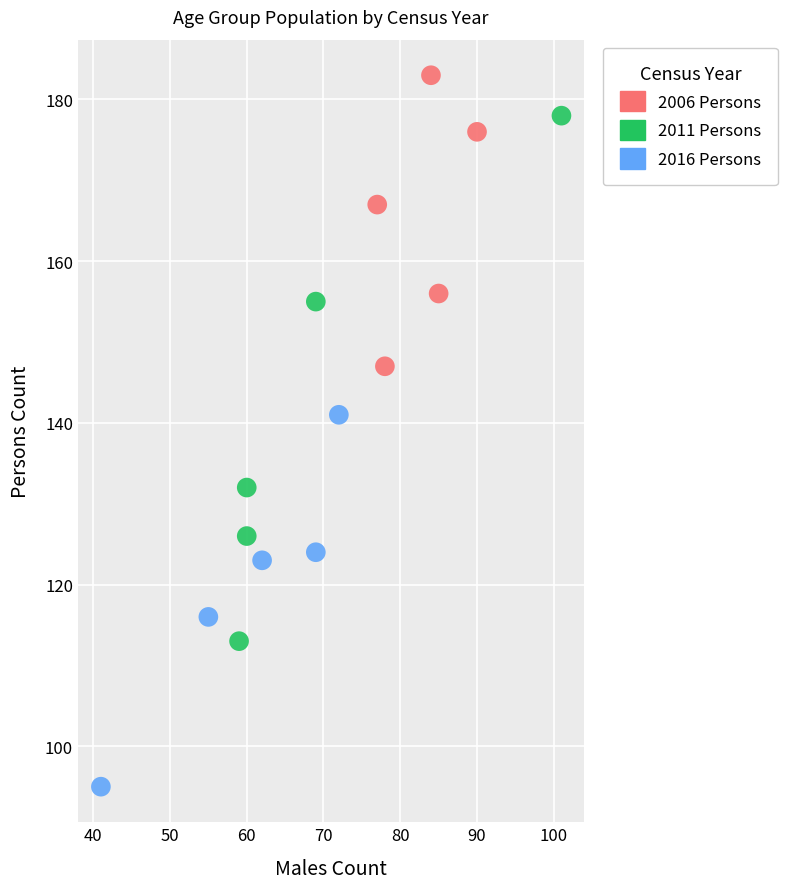

Which series has the largest Y range (max minus min)?

2011 Persons